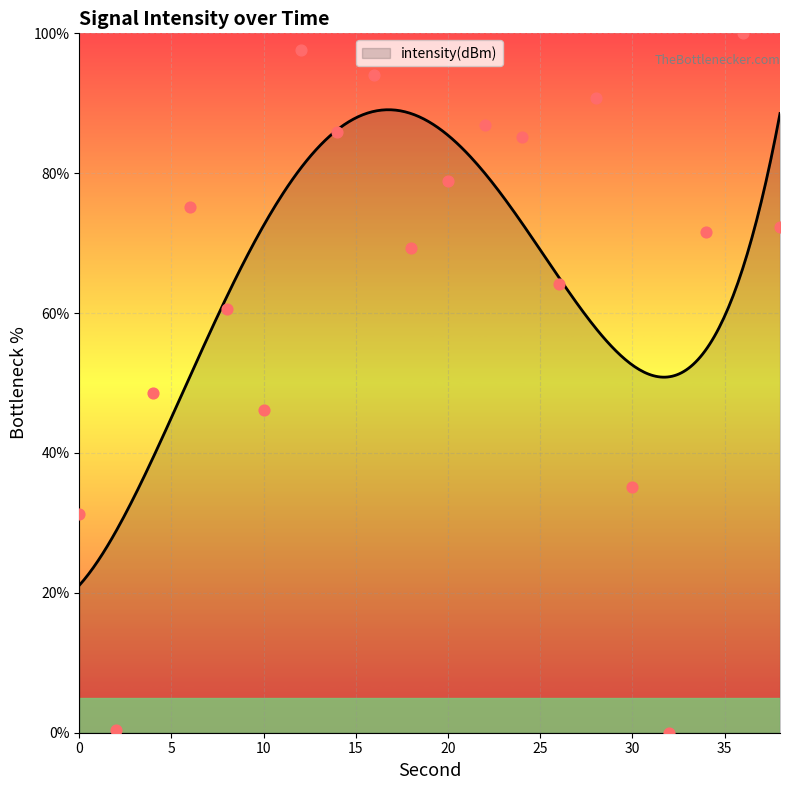

What is the change in value from 12 to 14?

-11.9